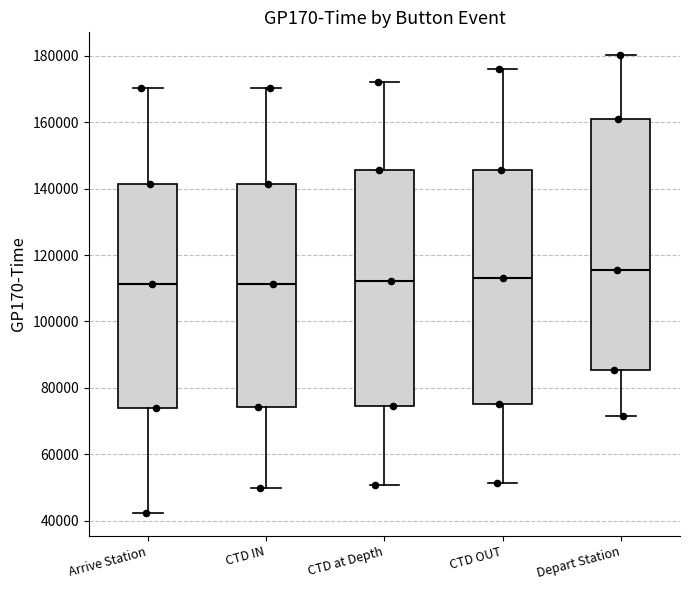

Reading left to right, read every box against the y-axis: the position of its median line, the range the box covers, and the ends of its whiskers. The values are not printed on the chart, so give them approximately, as read against the axis.

Arrive Station: median 112000, box 74000 to 142000, whiskers 42000 to 170000
CTD IN: median 112000, box 74000 to 142000, whiskers 50000 to 170000
CTD at Depth: median 112000, box 74000 to 146000, whiskers 50000 to 172000
CTD OUT: median 114000, box 76000 to 146000, whiskers 52000 to 176000
Depart Station: median 116000, box 86000 to 160000, whiskers 72000 to 180000